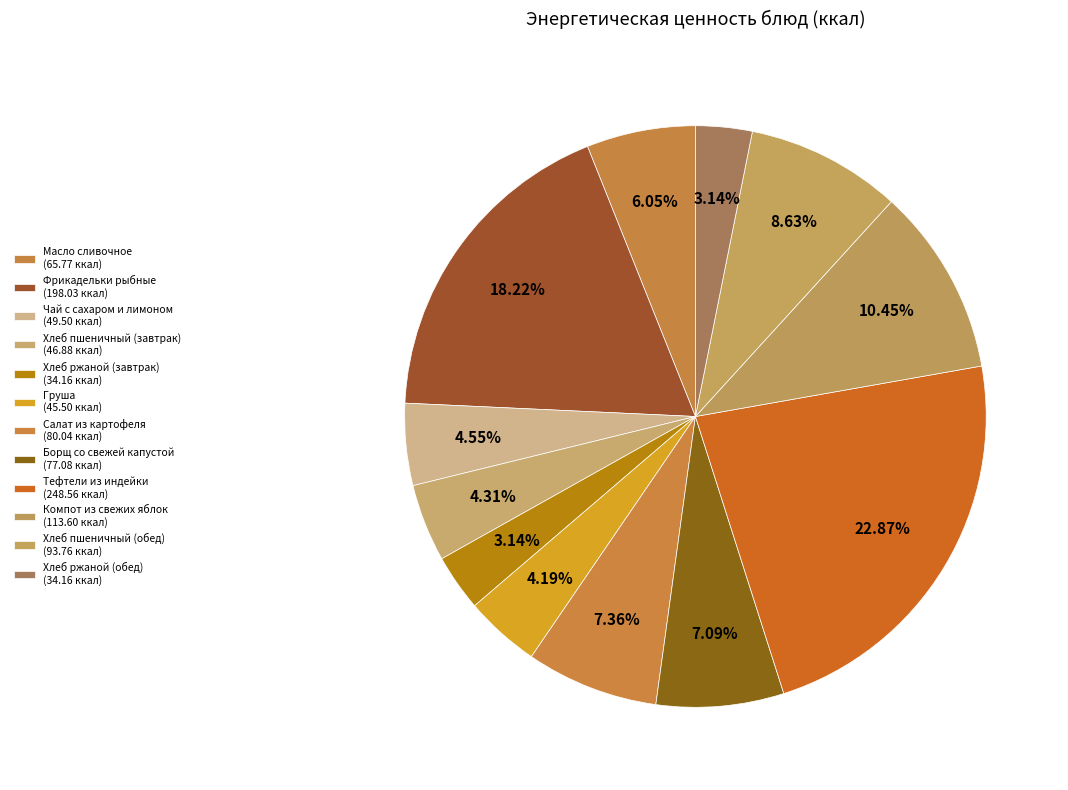

Count the number of slices in the pie.

12